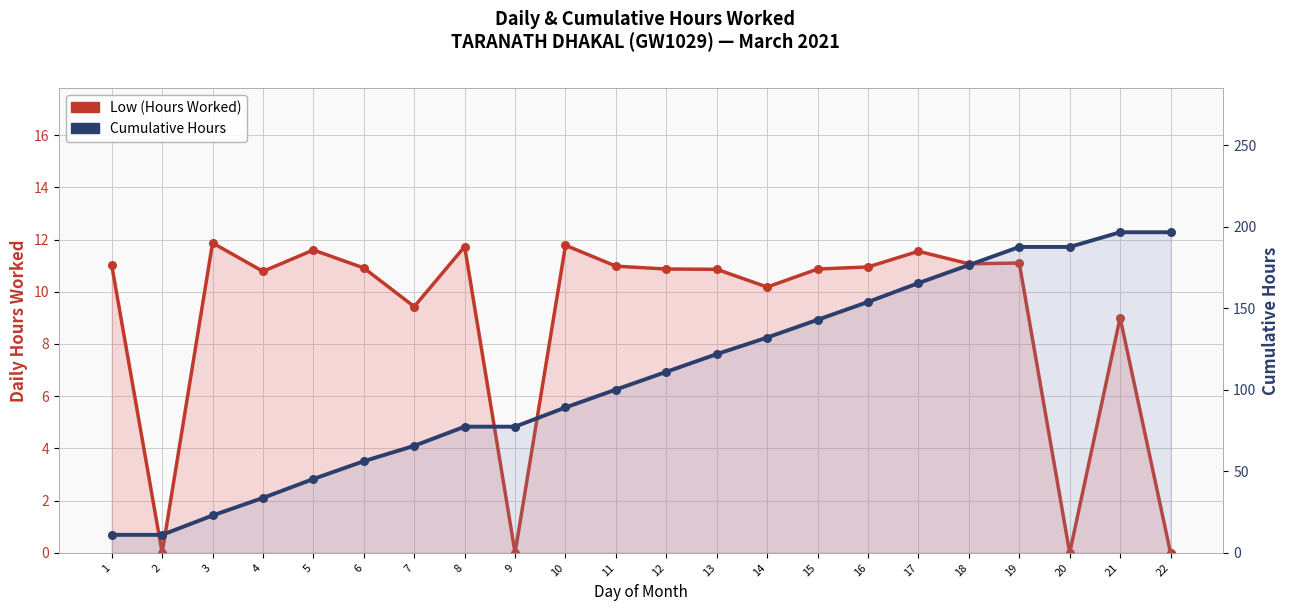

What is the total value across all series at 15?

153.8